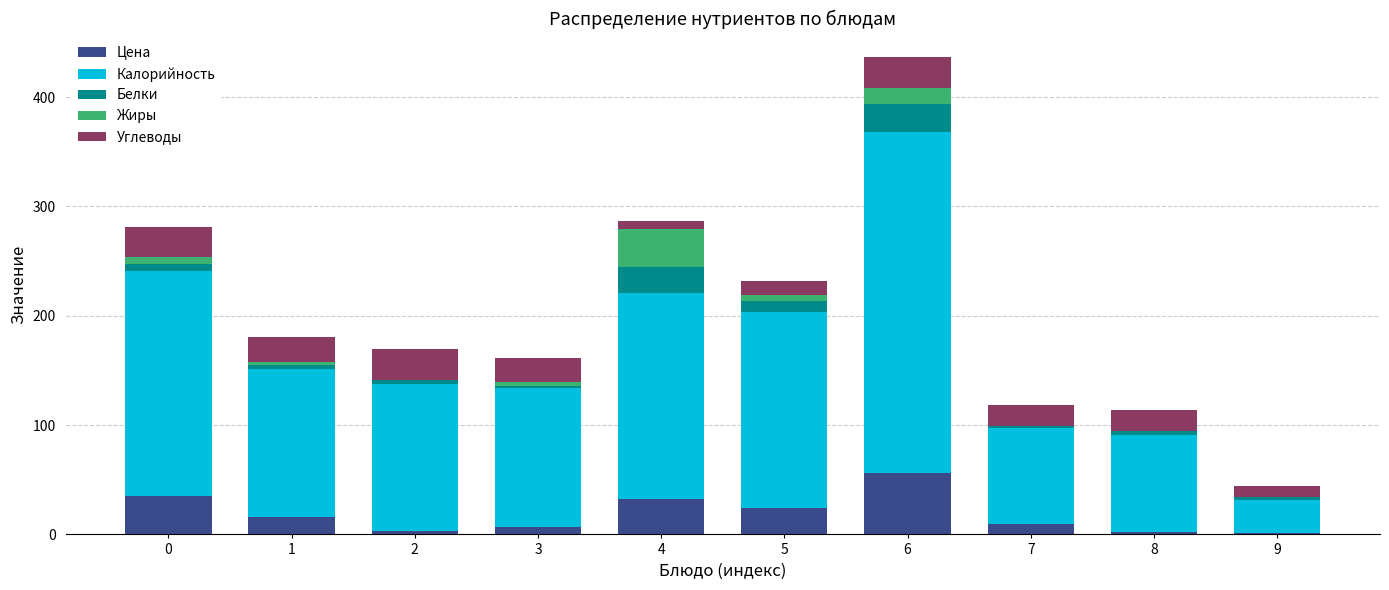

At which category is the sum across all series the highest?

6